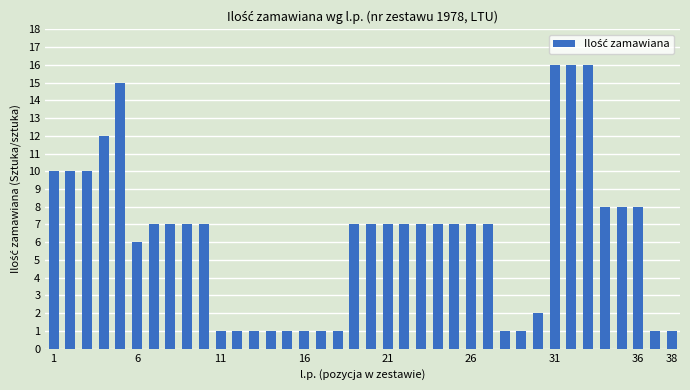

What is the greatest value displayed?

16